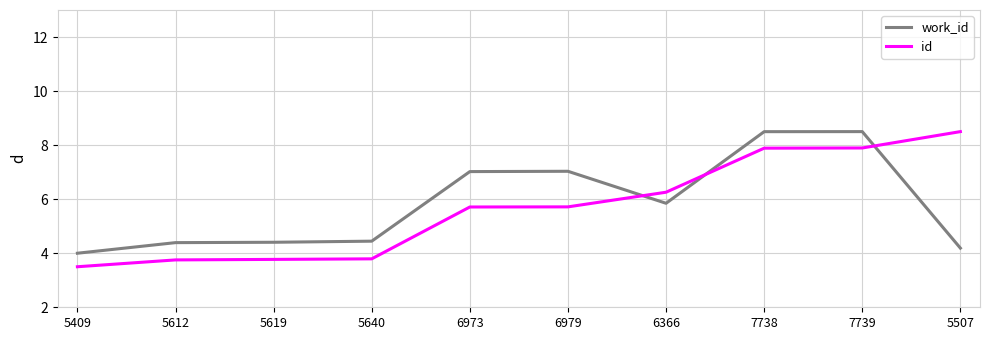

Reading left to right, list all the values displayed in this chart.

work_id: 4.0	4.4	4.4	4.4	7.0	7.0	5.8	8.5	8.5	4.2
id: 3.5	3.8	3.8	3.8	5.7	5.7	6.3	7.9	7.9	8.5